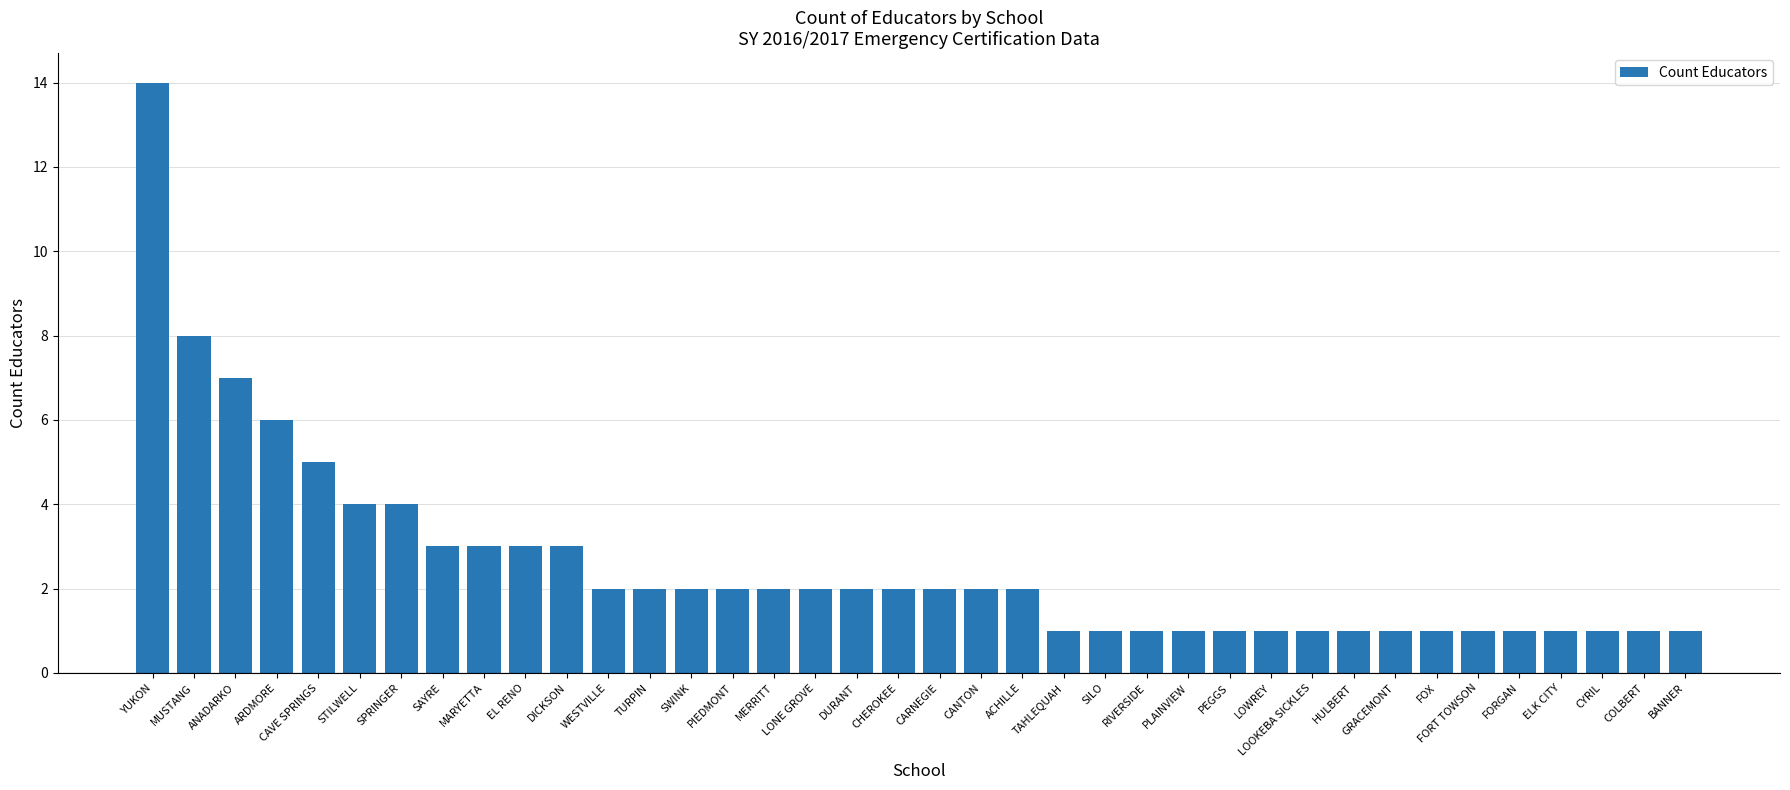

Reading right to left, extract all data points from this chart.

1	1	1	1	1	1	1	1	1	1	1	1	1	1	1	1	2	2	2	2	2	2	2	2	2	2	2	3	3	3	3	4	4	5	6	7	8	14